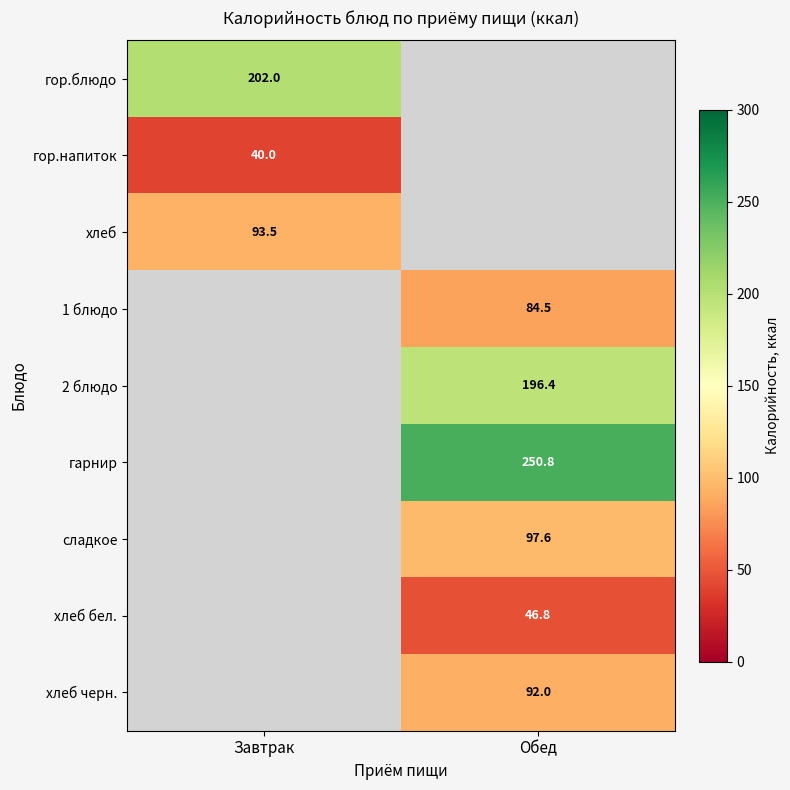

True or false: сладкое has a value of 172.7 at Обед.

False